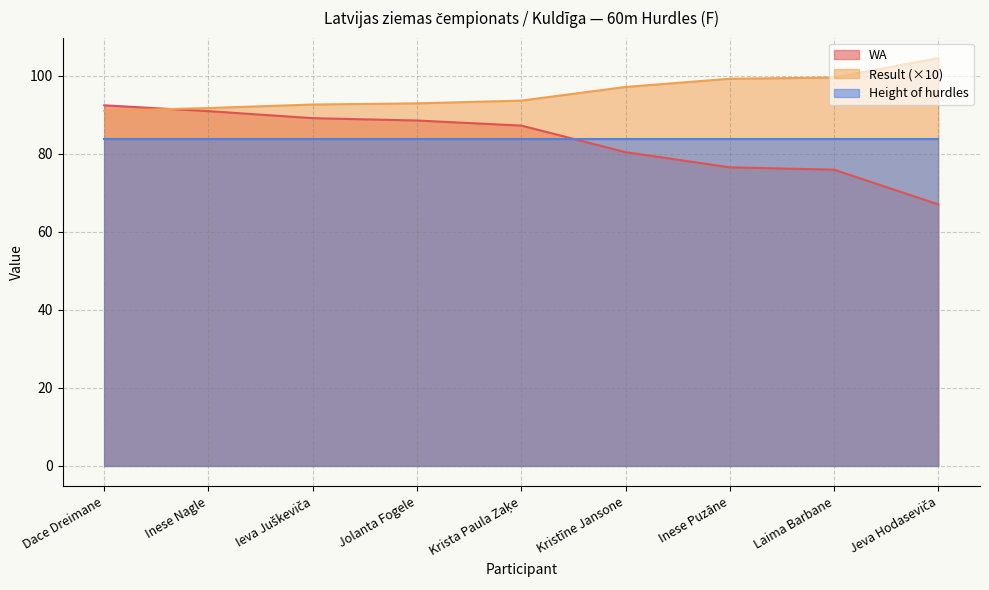

Rank the series at Kristīne Jansone from highest to lowest value.

Result (×10), Height of hurdles, WA